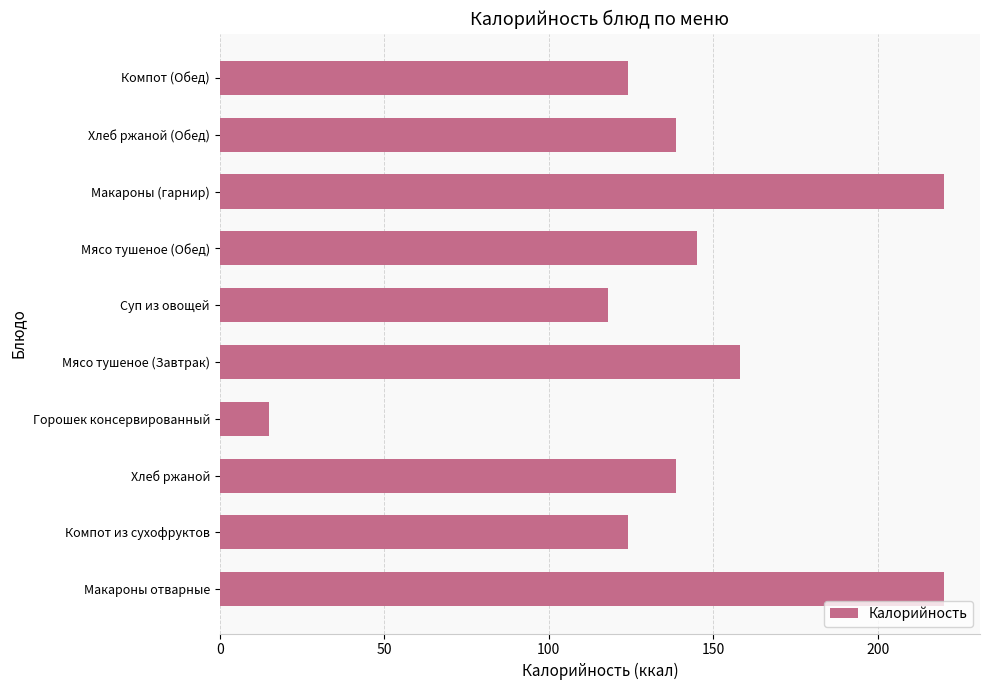

What is the difference between the second highest and second lowest values?

102.0